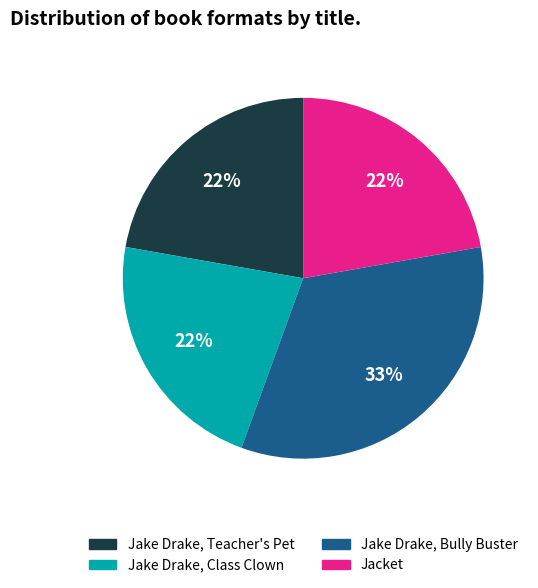

To the nearest percent, what is the combined percentage of Jake Drake, Bully Buster and Jake Drake, Teacher's Pet?

56%